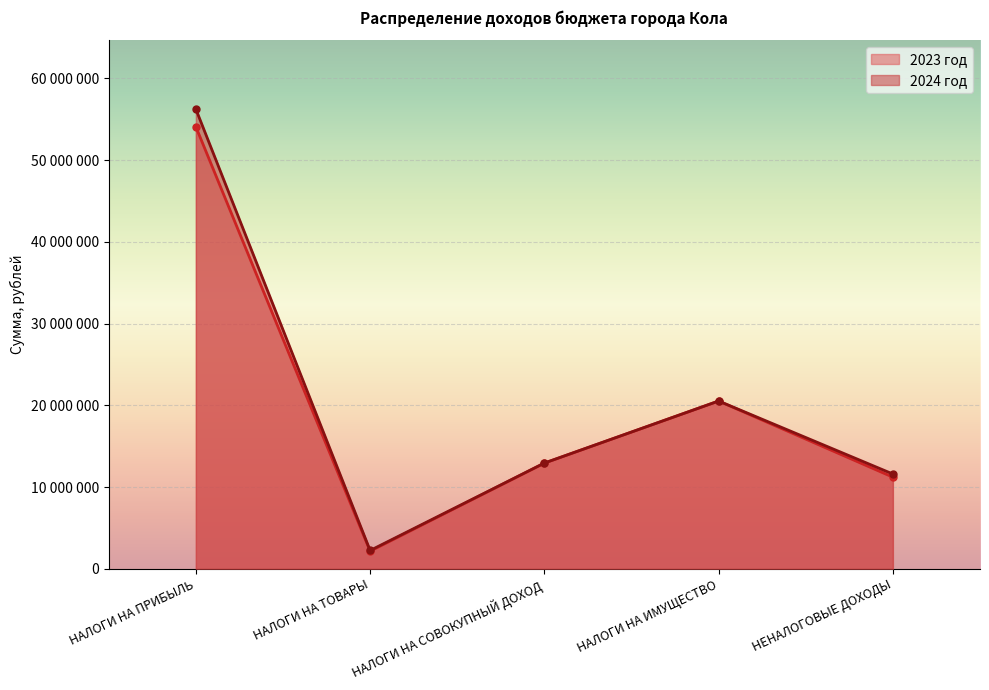

True or false: 2024 год and 2023 год cross at least once.

False